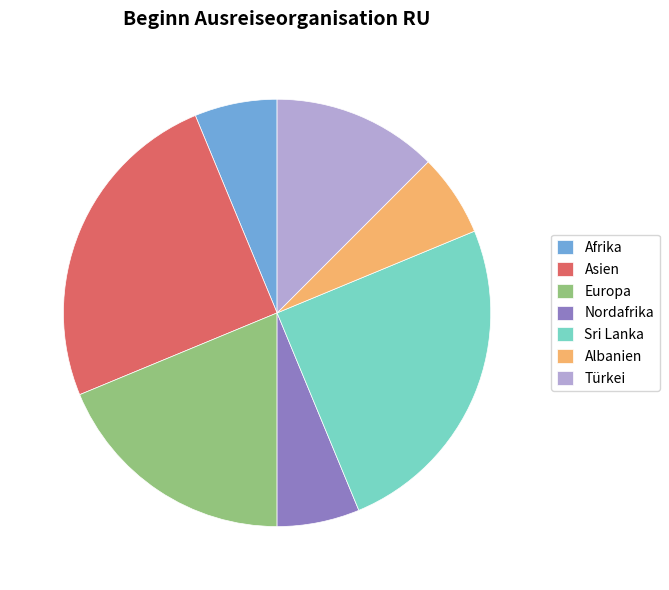

How many slices are in this pie chart?

7